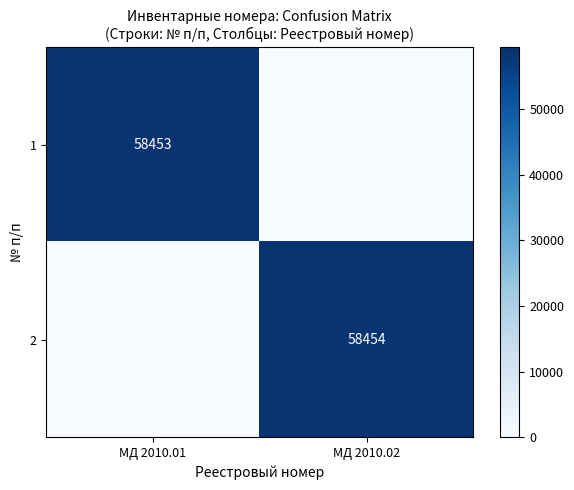

True or false: 2 has a value of 32587 at МД 2010.02.

False